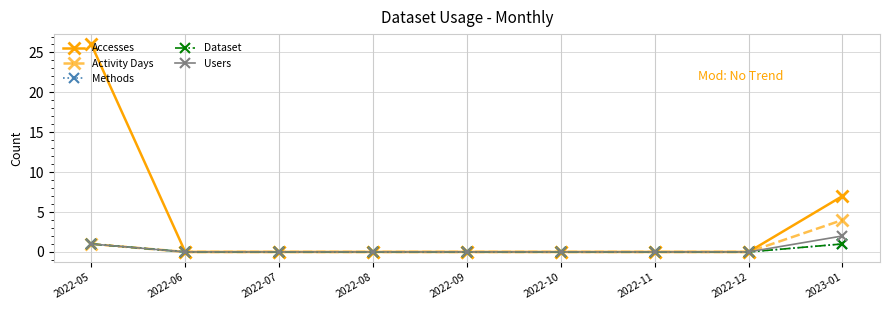

What is the label of the 1st point from the right?

2023-01